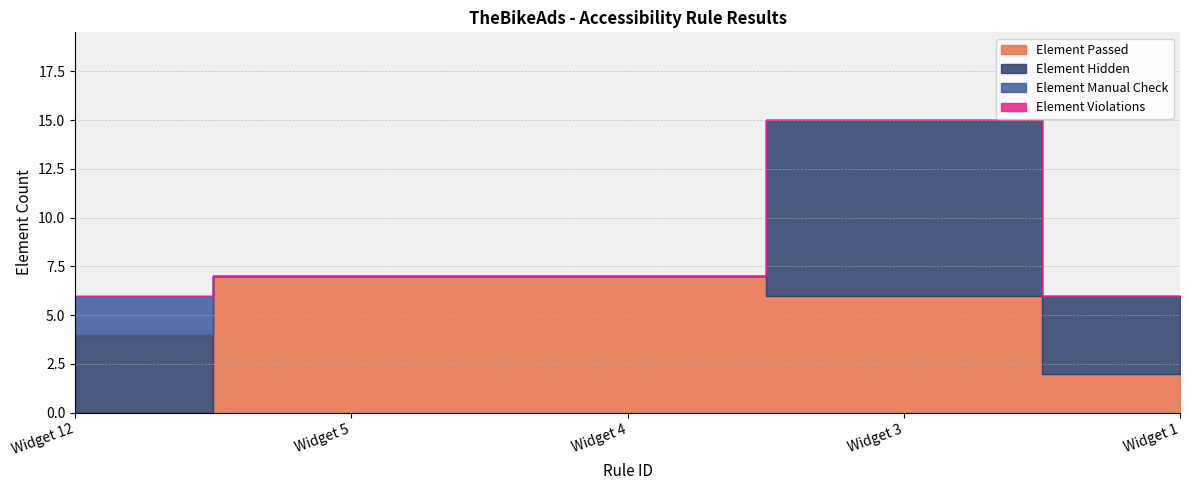

Reading right to left, what are all the values shown in this chart?

Element Passed: Widget 1=2	Widget 3=6	Widget 4=7	Widget 5=7	Widget 12=0
Element Hidden: Widget 1=4	Widget 3=9	Widget 4=0	Widget 5=0	Widget 12=4
Element Manual Check: Widget 1=0	Widget 3=0	Widget 4=0	Widget 5=0	Widget 12=2
Element Violations: Widget 1=0	Widget 3=0	Widget 4=0	Widget 5=0	Widget 12=0